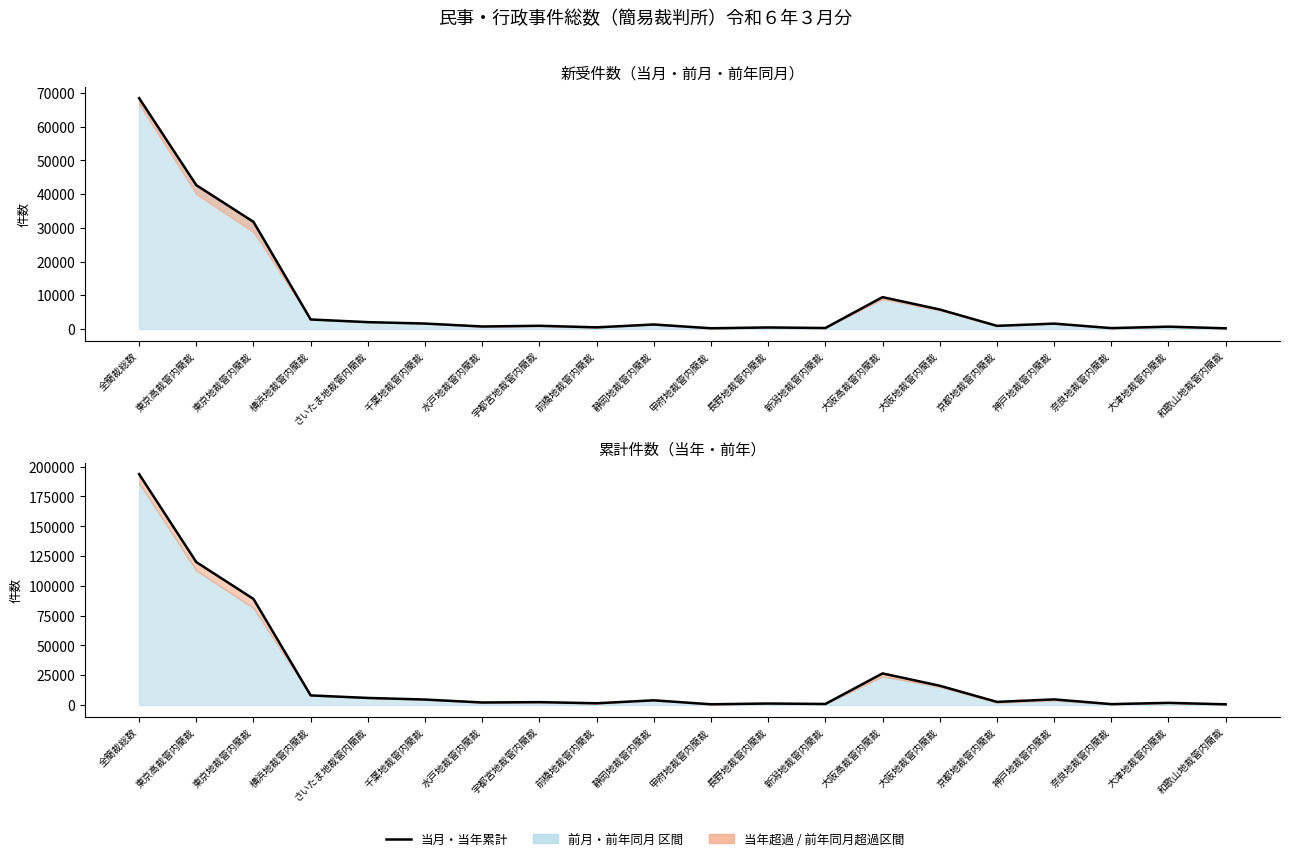

Which series has the widest spread of values?

当年累計